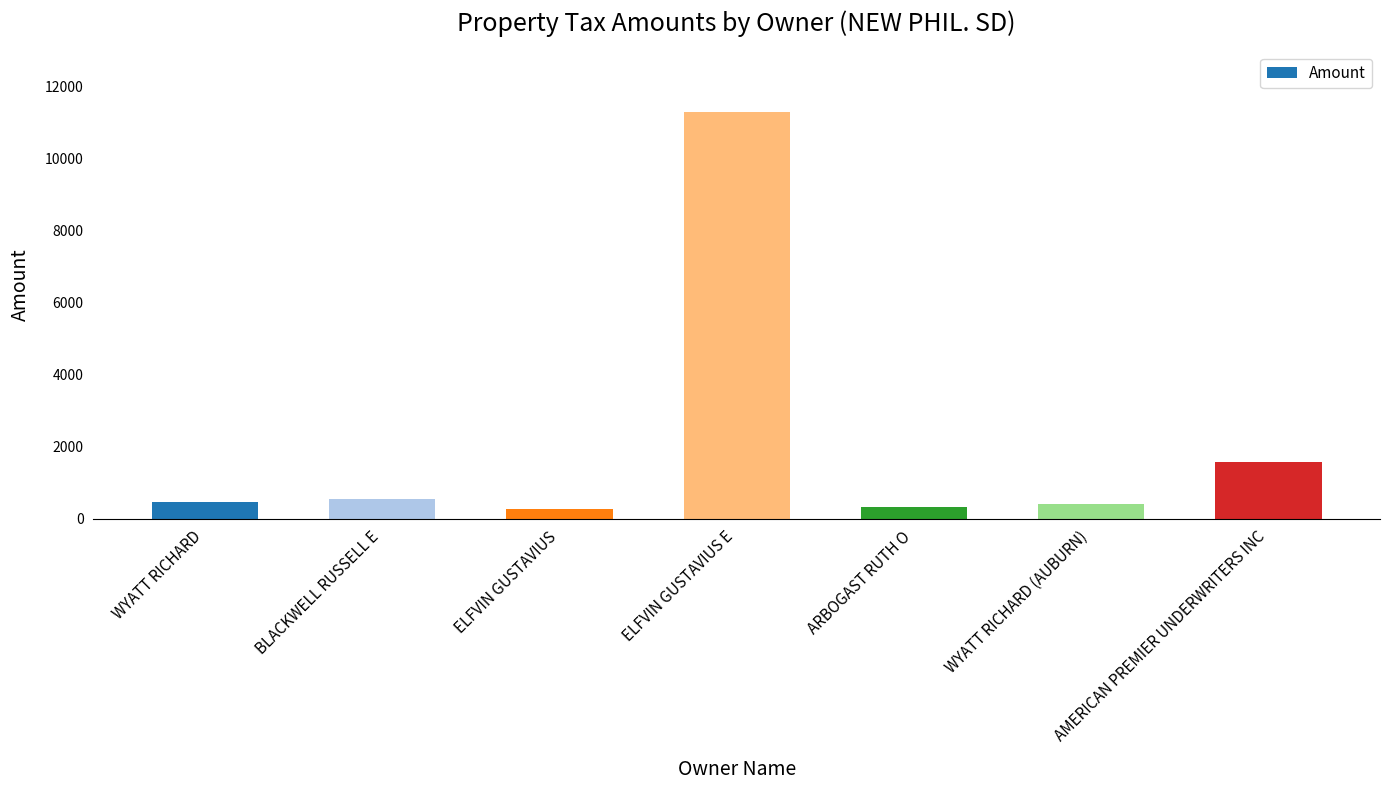

What is the difference between the maximum and second lowest values?

10953.8